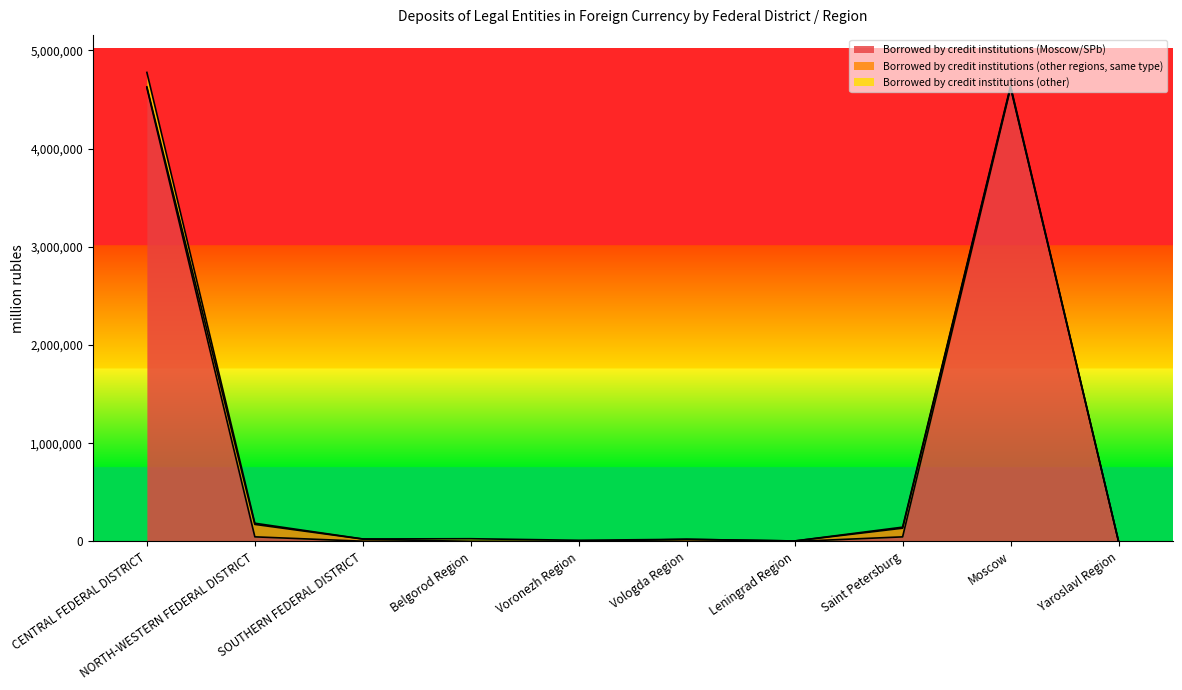

Which series ends up on top after the final intersection of Borrowed by credit institutions (other) and Borrowed by credit institutions (other regions, same type)?

Borrowed by credit institutions (other)